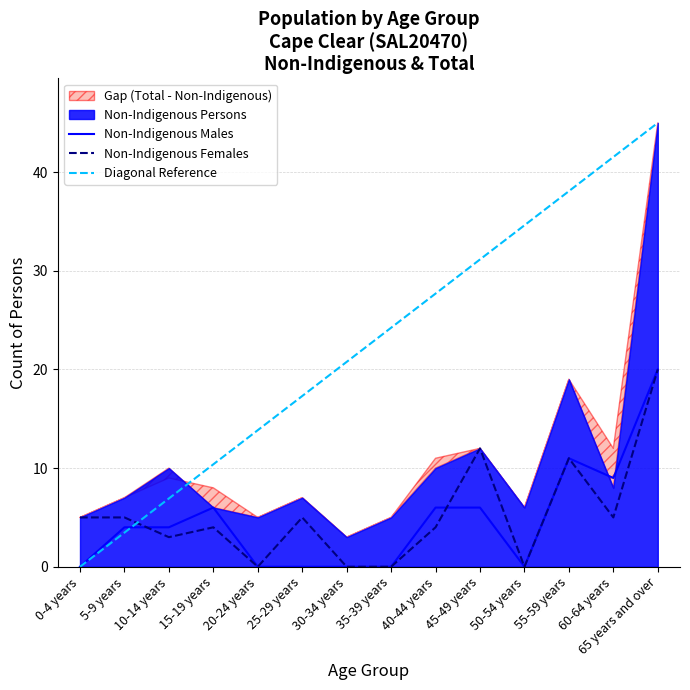

In Non-Indigenous Females, how many points are higher than both neighbors (excluding endpoints)?

4